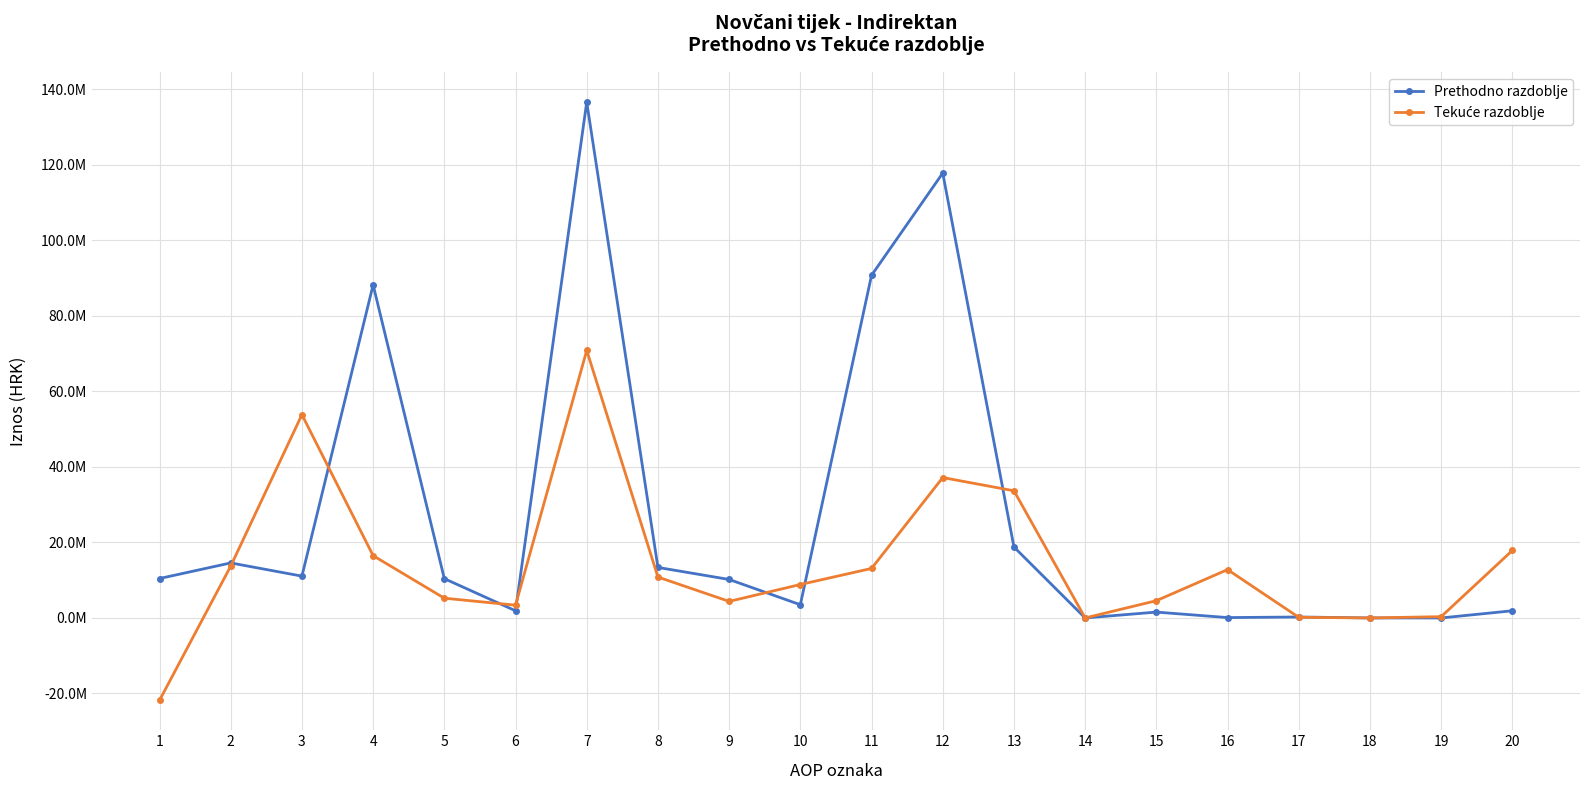

At how many categories does at least one series exceed 90656939?

3